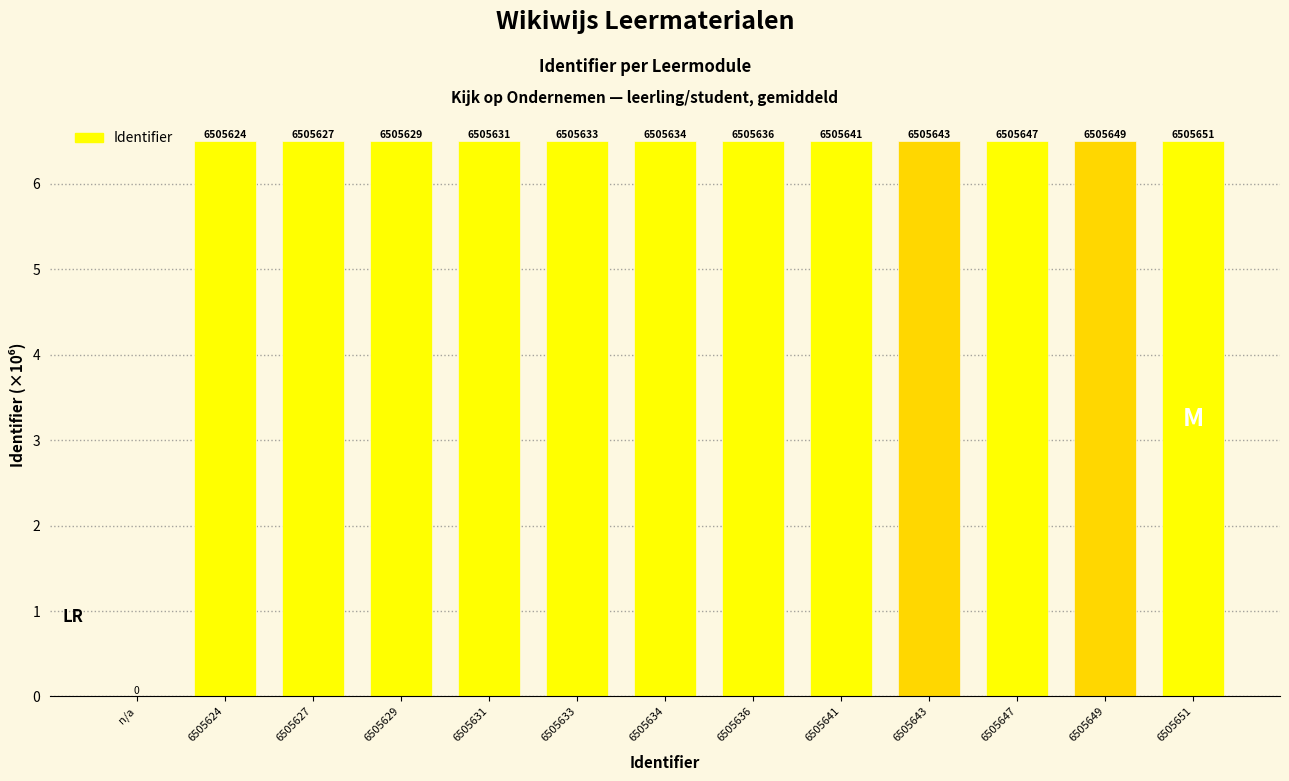

Are the bars horizontal?

No